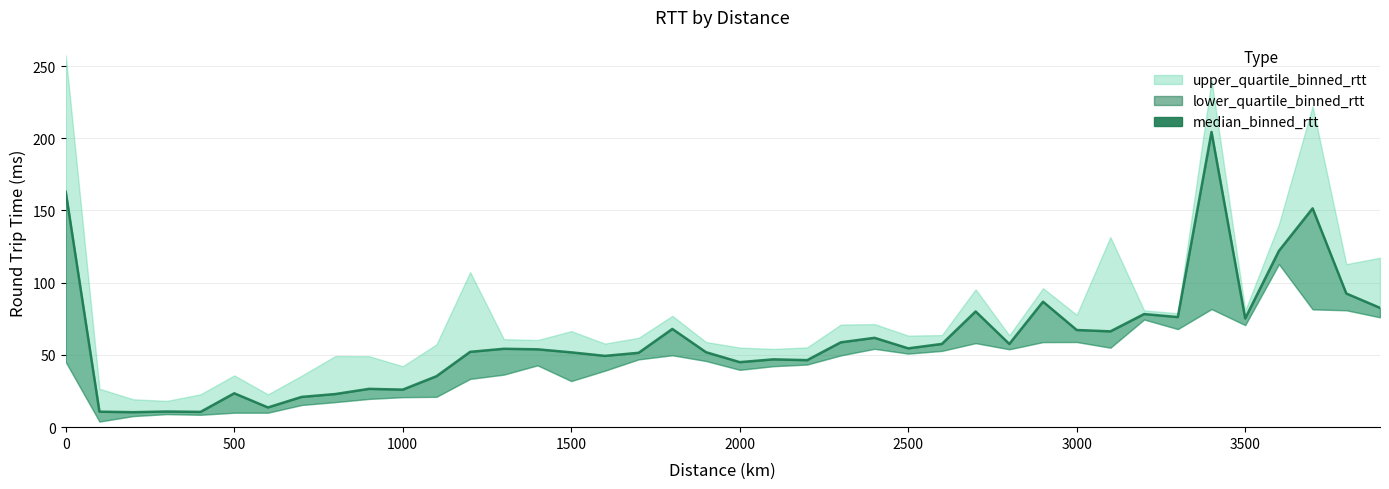

What is the sum of all values?

2419.1